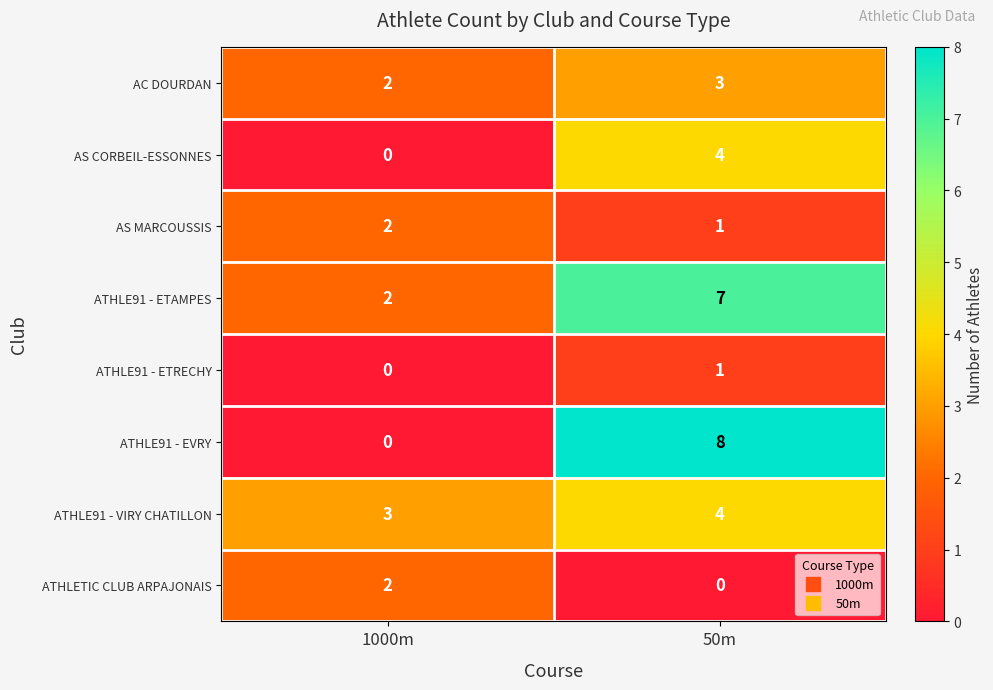

What is the highest value of the ATHLE91 - EVRY series?

8